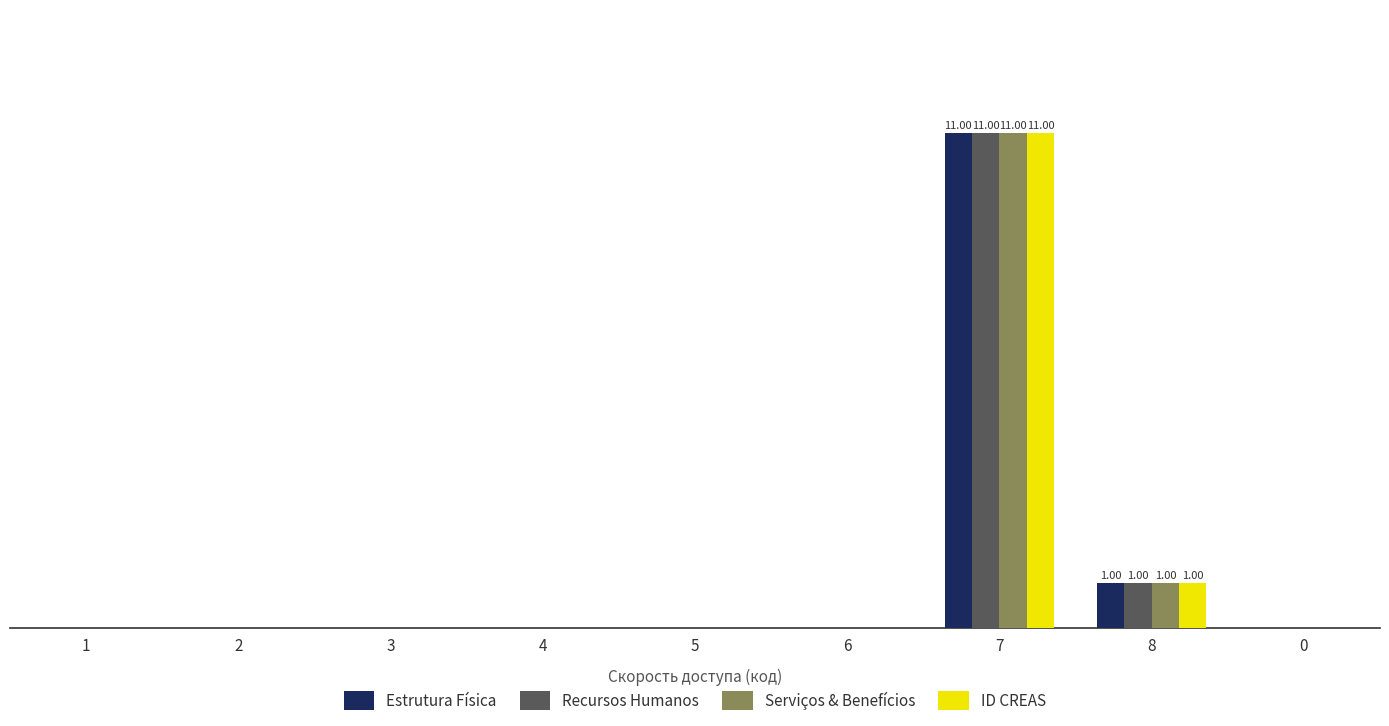

Which category has the lowest value in the Serviços & Benefícios series?

1